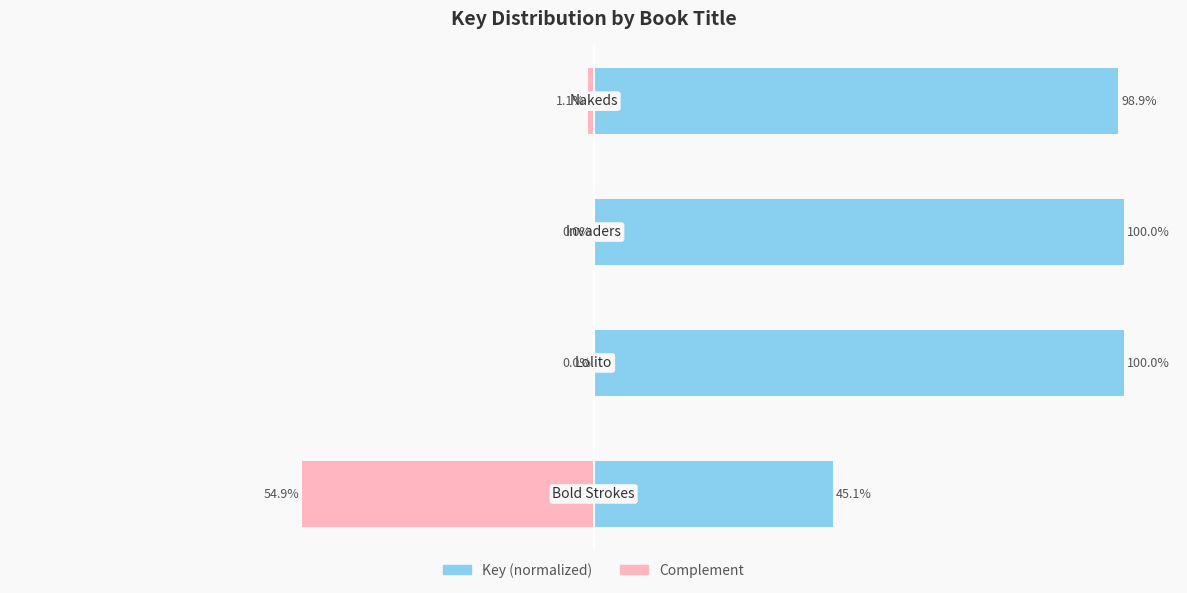

Is the value of Key (normalized) at 3 greater than the value of Complement at 3?

Yes